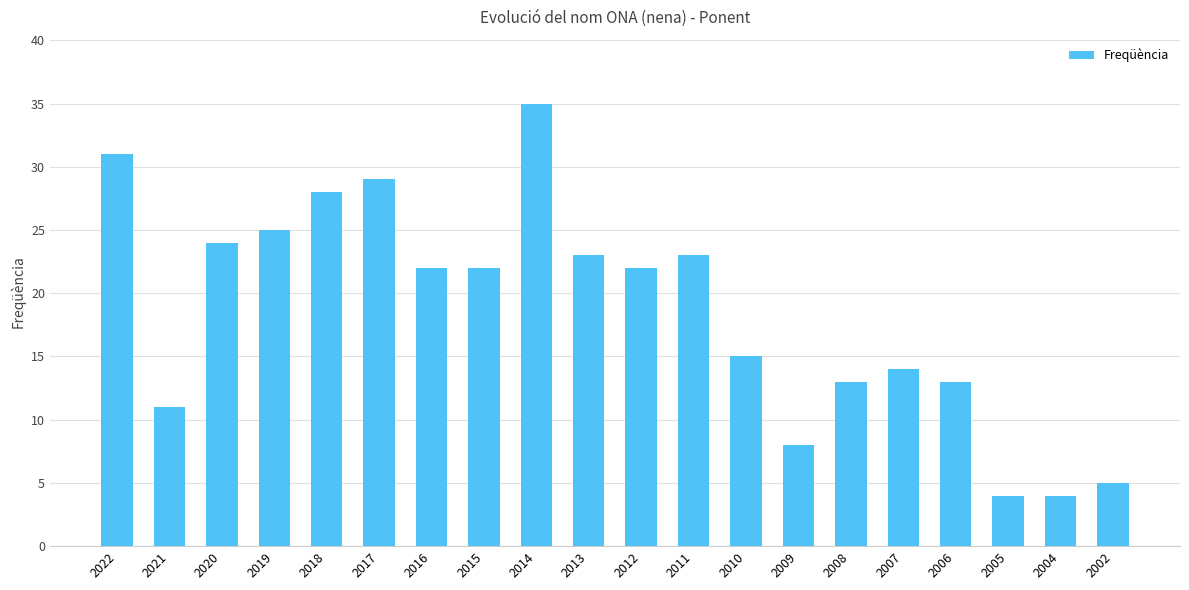

Reading right to left, transcribe all the data shown in this chart.

2002=5	2004=4	2005=4	2006=13	2007=14	2008=13	2009=8	2010=15	2011=23	2012=22	2013=23	2014=35	2015=22	2016=22	2017=29	2018=28	2019=25	2020=24	2021=11	2022=31